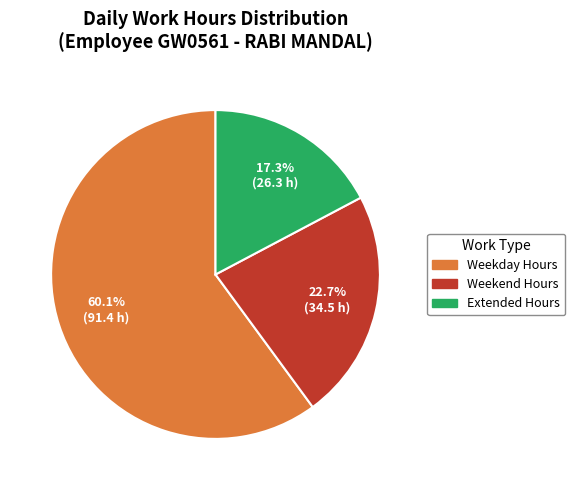

To the nearest percent, what is the difference between the largest and smallest slice percentages?

43%